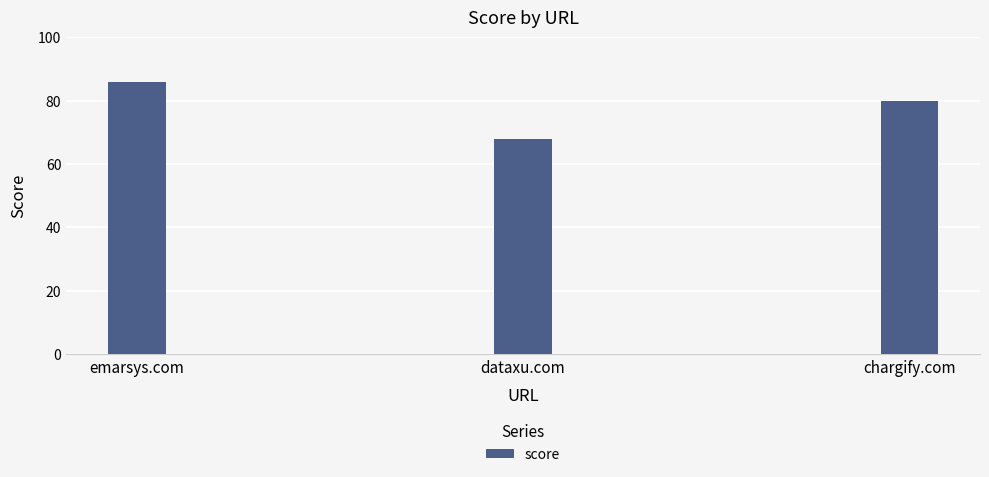

Count the number of categories in the chart.

3